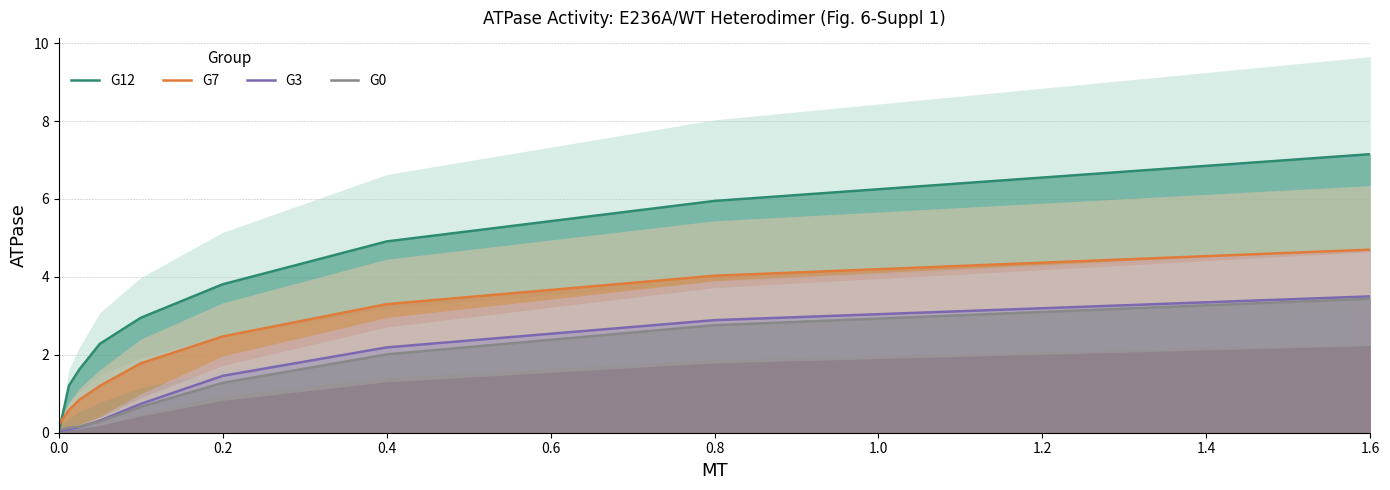

Which series has the largest total across all categories?

G12